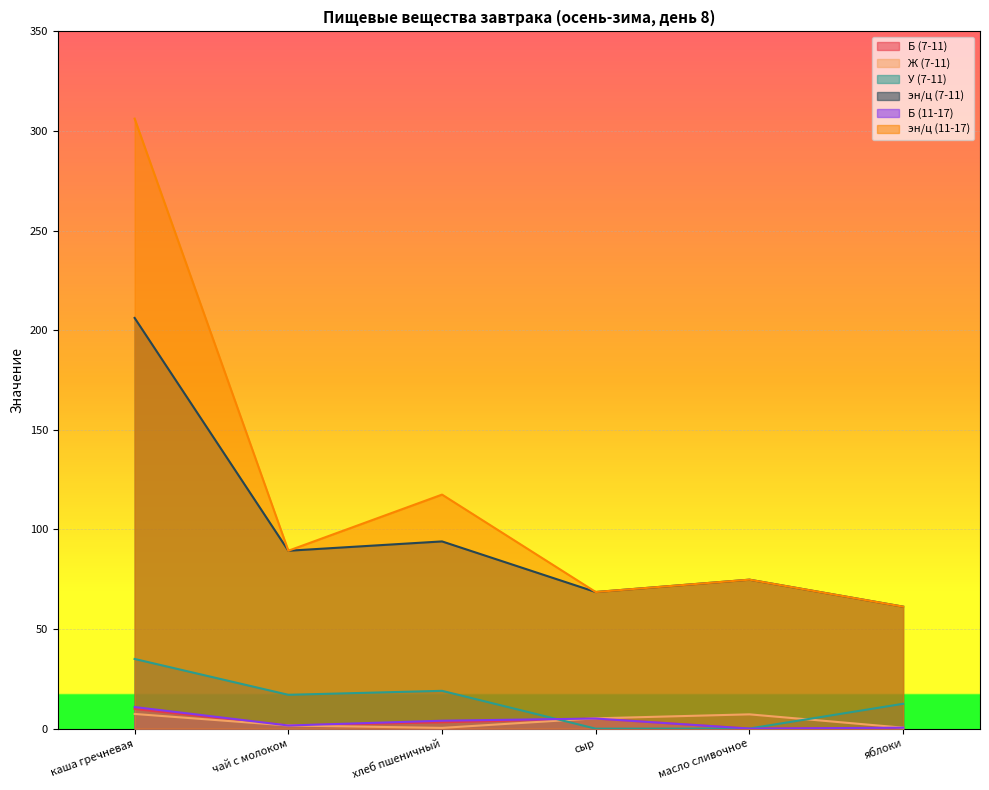

True or false: эн/ц (11-17) has a value of 190.2 at хлеб пшеничный.

False